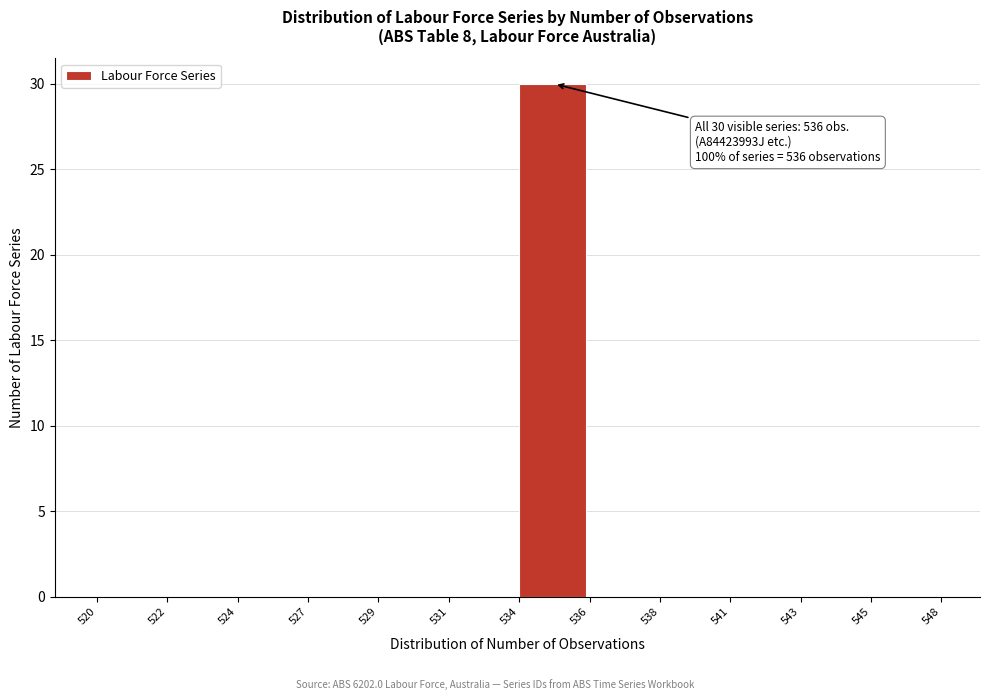

Reading right to left, extract all data points from this chart.

545=0	543=0	541=0	538=0	536=0	534=30	531=0	529=0	527=0	524=0	522=0	520=0